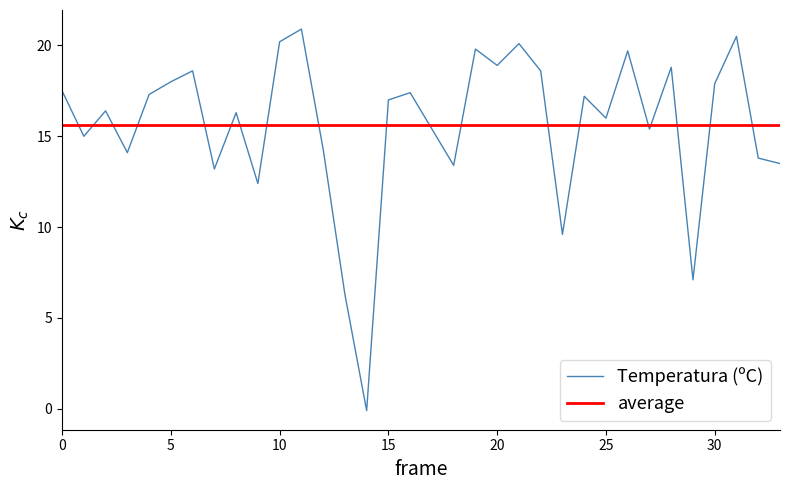

What is the label of the 31st point from the right?

3